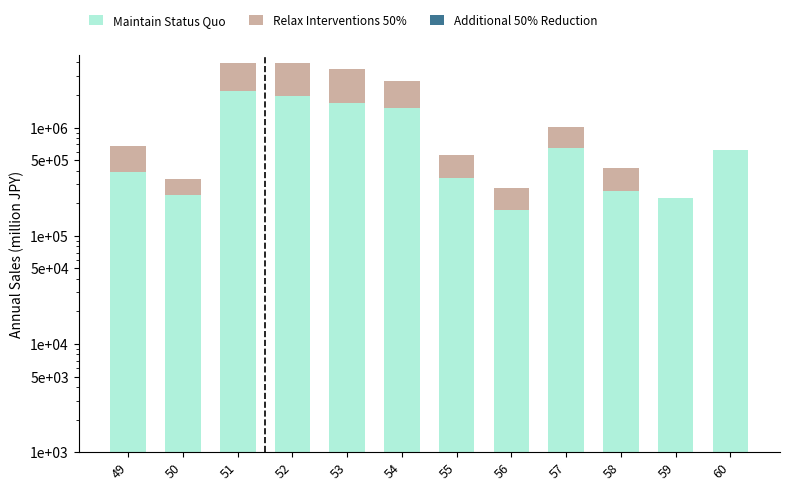

What is the sum of all Maintain Status Quo values?

10242933